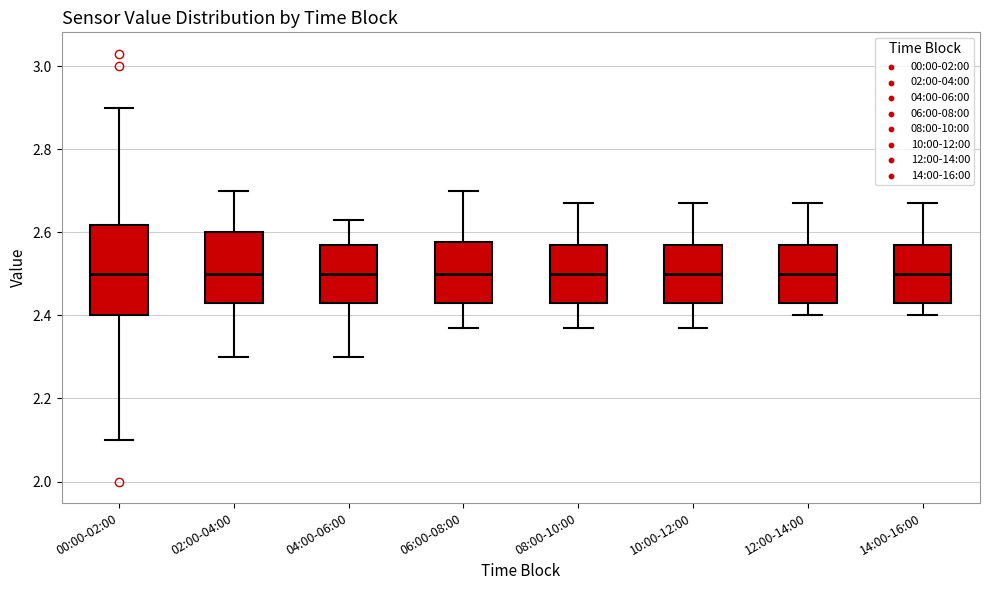

Reading left to right, read every box against the y-axis: the position of its median line, the range the box covers, and the ends of its whiskers. The values are not printed on the chart, so give them approximately, as read against the axis.

00:00-02:00: median 2.50, box 2.40 to 2.62, whiskers 2.10 to 2.90
02:00-04:00: median 2.50, box 2.44 to 2.60, whiskers 2.30 to 2.70
04:00-06:00: median 2.50, box 2.44 to 2.58, whiskers 2.30 to 2.64
06:00-08:00: median 2.50, box 2.44 to 2.58, whiskers 2.38 to 2.70
08:00-10:00: median 2.50, box 2.44 to 2.58, whiskers 2.38 to 2.68
10:00-12:00: median 2.50, box 2.44 to 2.58, whiskers 2.38 to 2.68
12:00-14:00: median 2.50, box 2.44 to 2.58, whiskers 2.40 to 2.68
14:00-16:00: median 2.50, box 2.44 to 2.58, whiskers 2.40 to 2.68